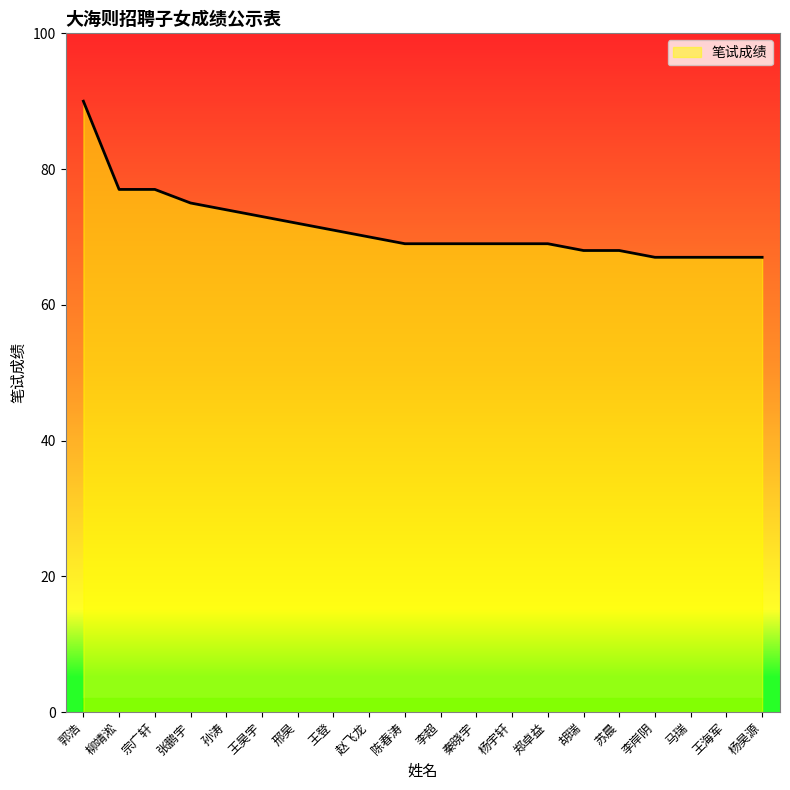

Which has a higher value, 李超 or 邢昊?

邢昊